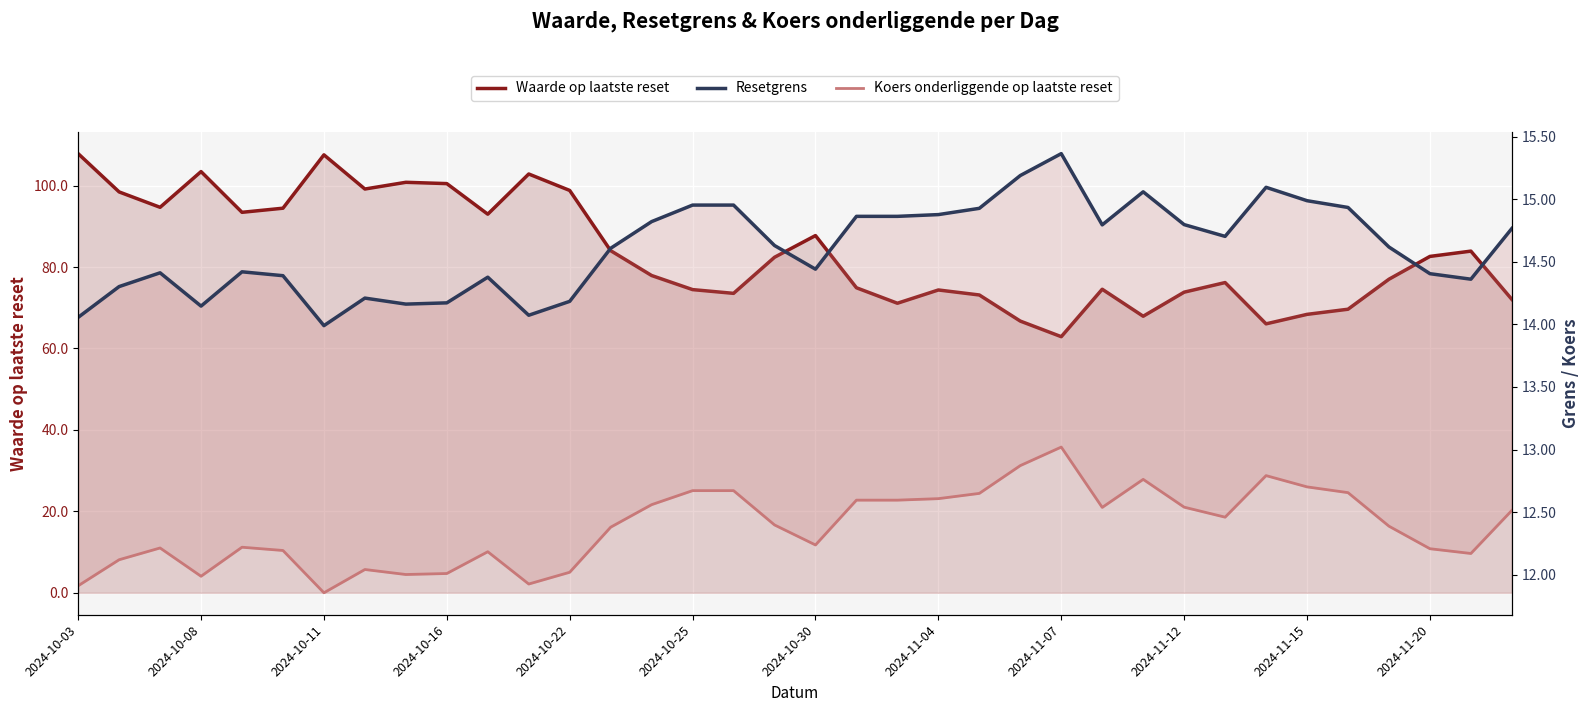

True or false: Resetgrens has a value of 14.6 at 13.

True